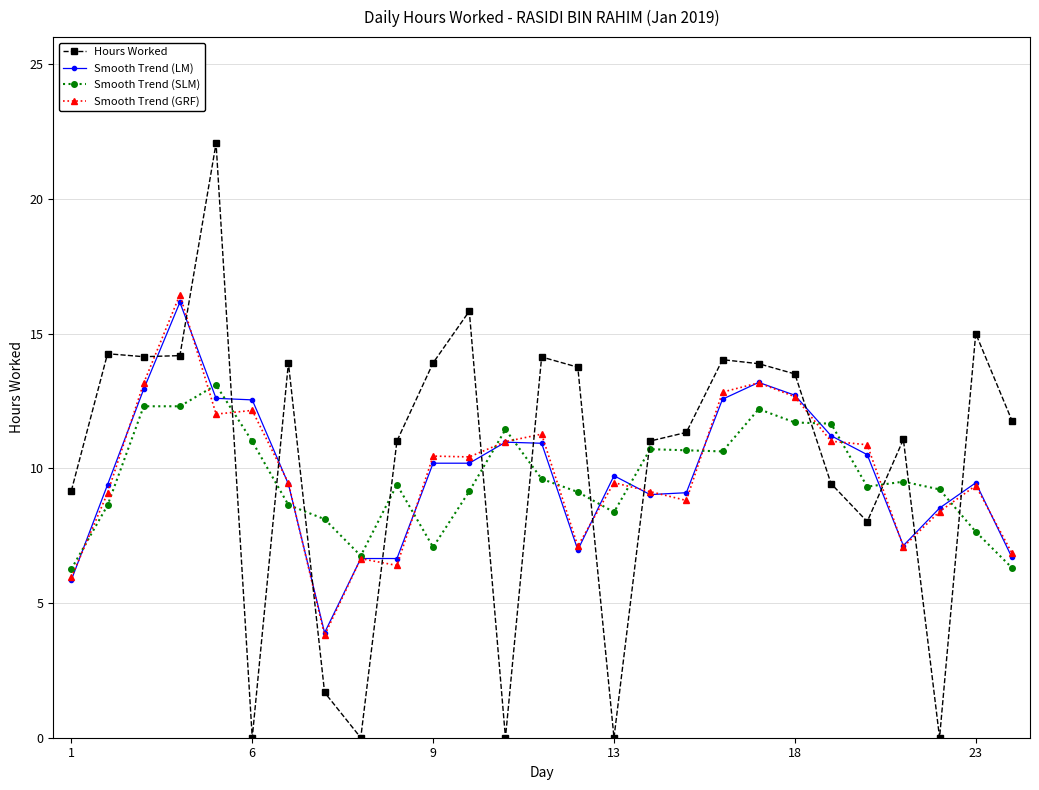

Which series has the largest range (max minus min)?

Hours Worked